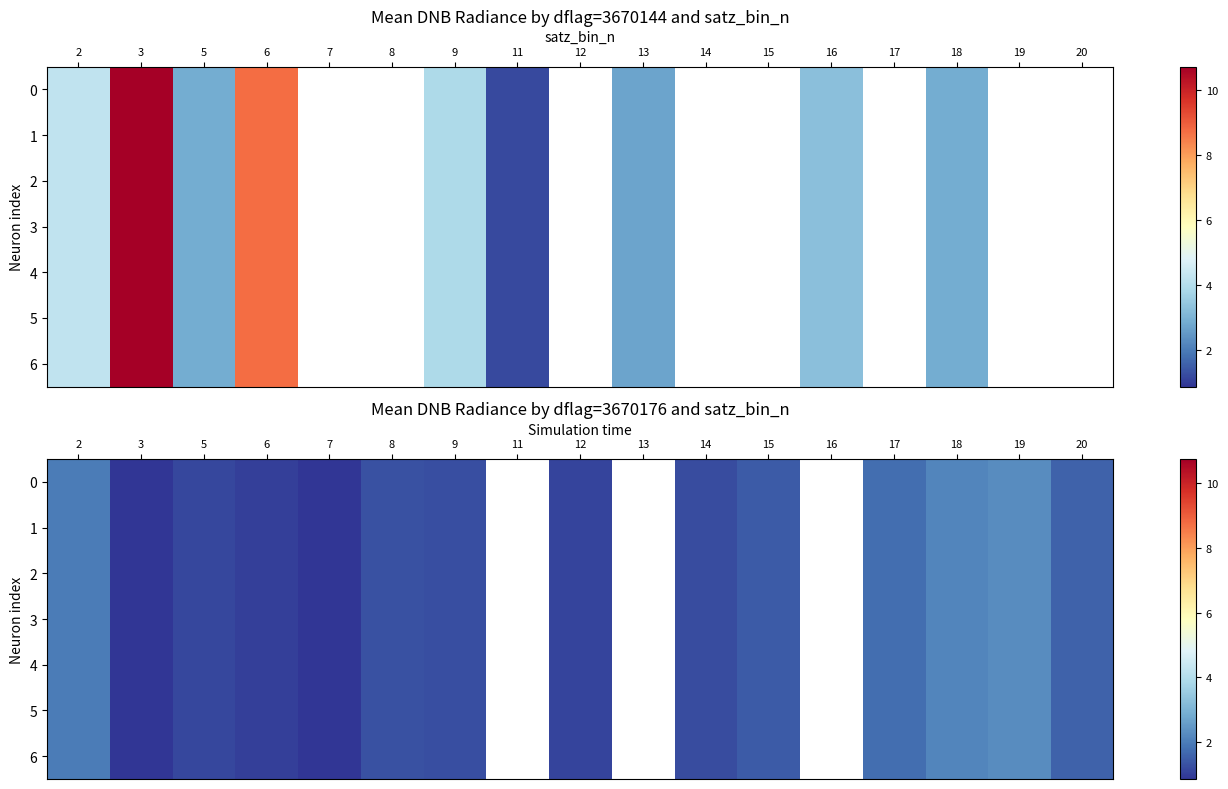

Is it true that 6 equals 1.9 at 8?

False